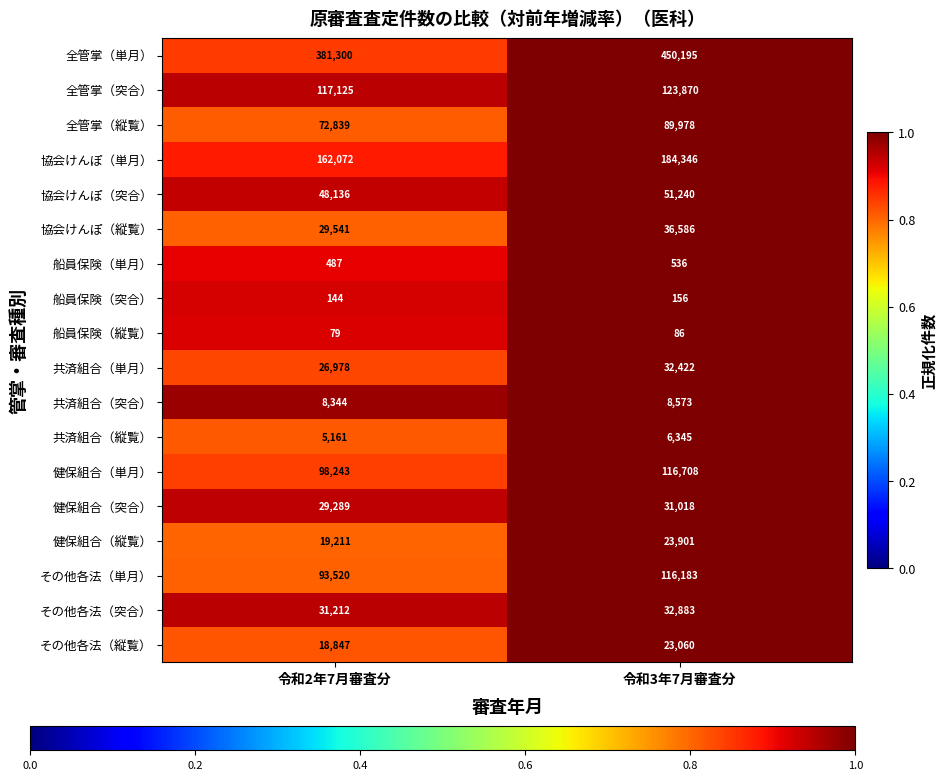

At which label does 協会けんぽ（縦覧） reach its minimum?

令和2年7月審査分